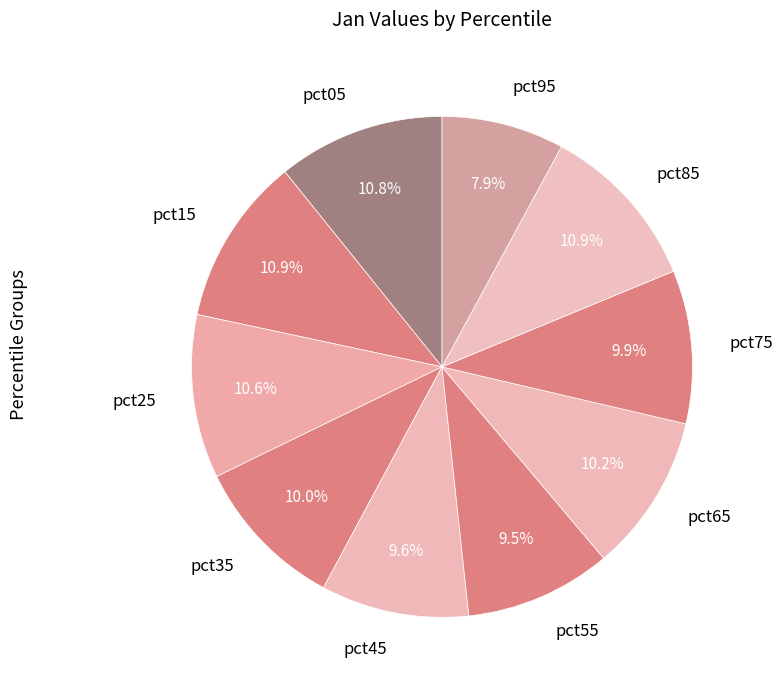

Which category has the smallest portion of the pie?

pct95